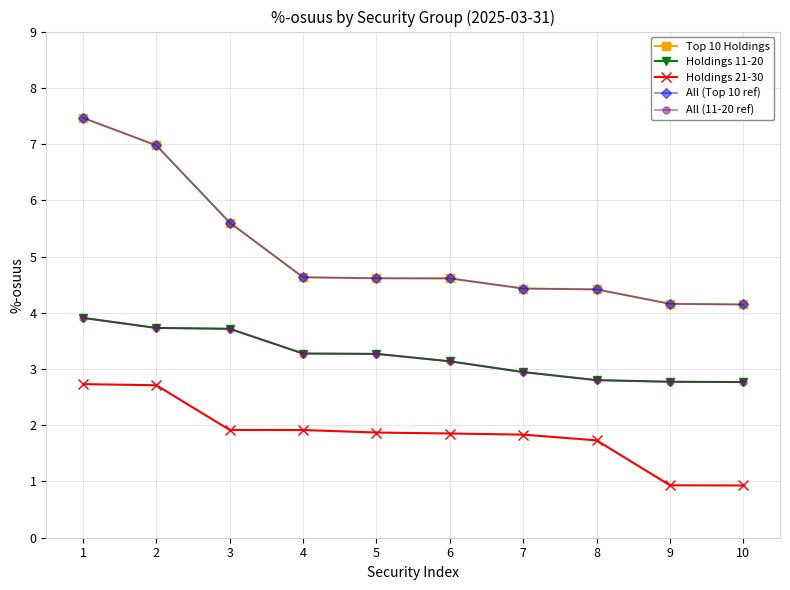

True or false: All (Top 10 ref) has more than 1 points higher than both neighbors.

False